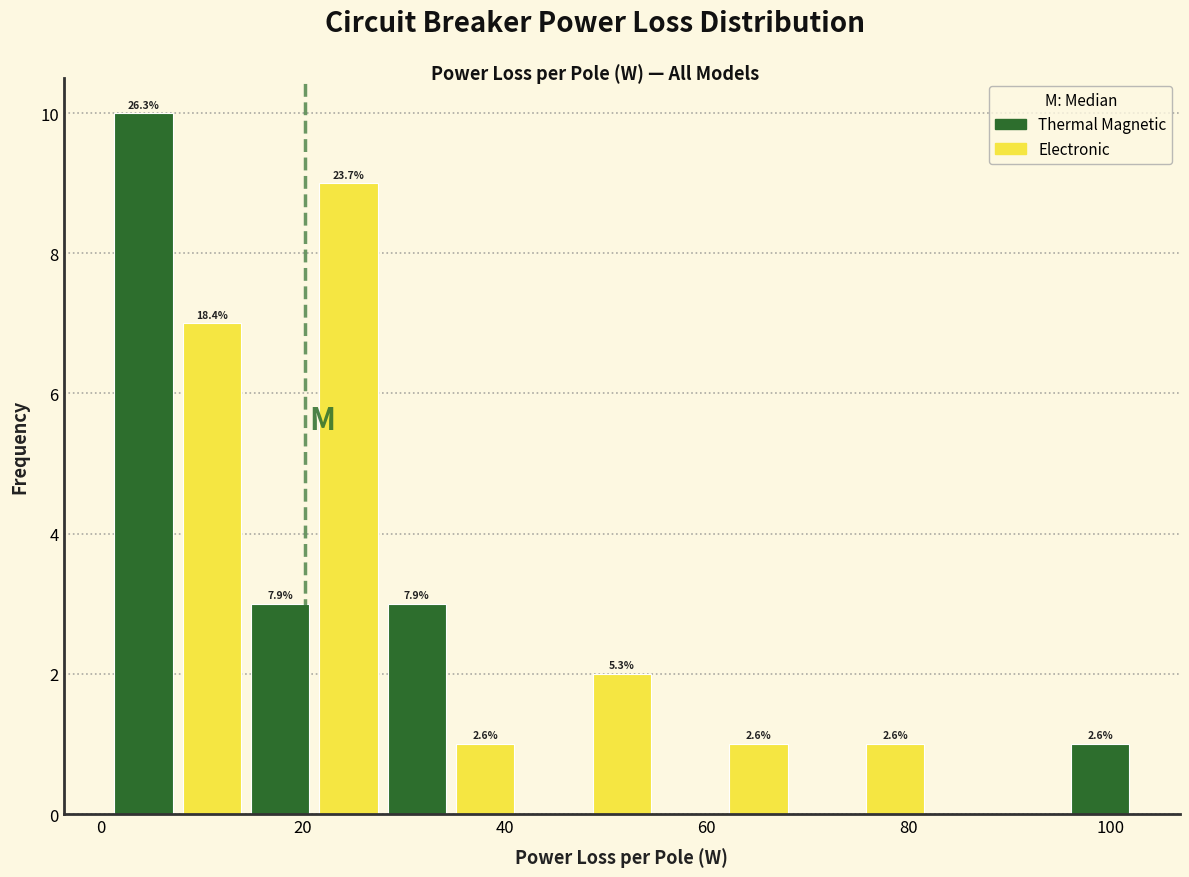

Read against the x-axis, roughly where is the centre of the tallest bar?

4